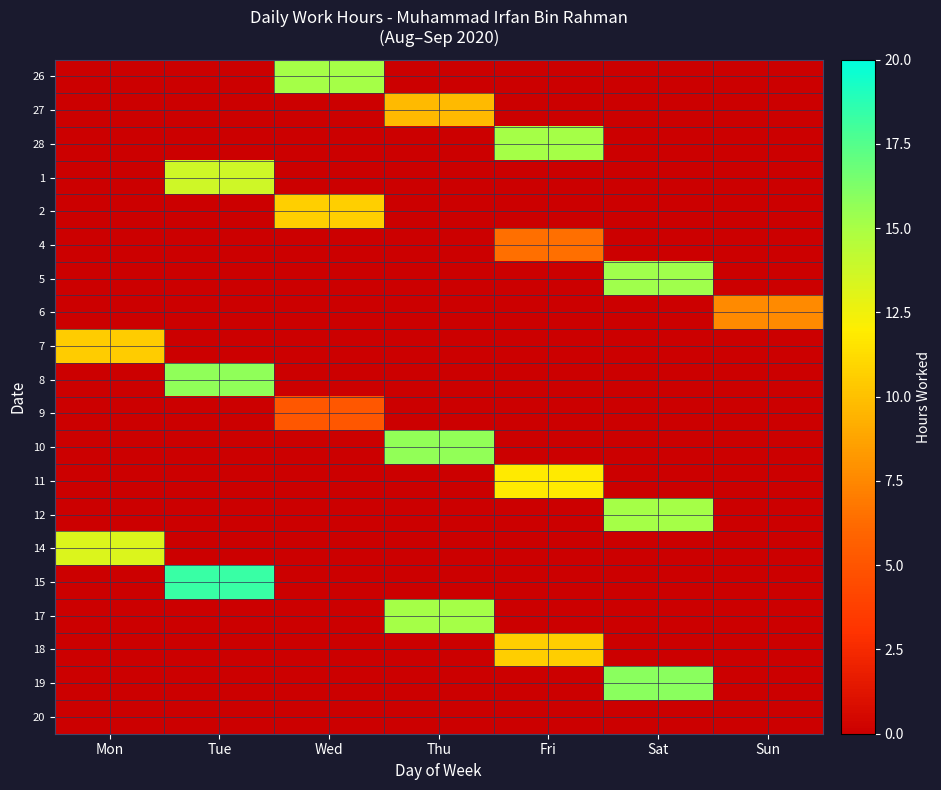

Between Wed and Thu, which series saw the biggest shift?

10